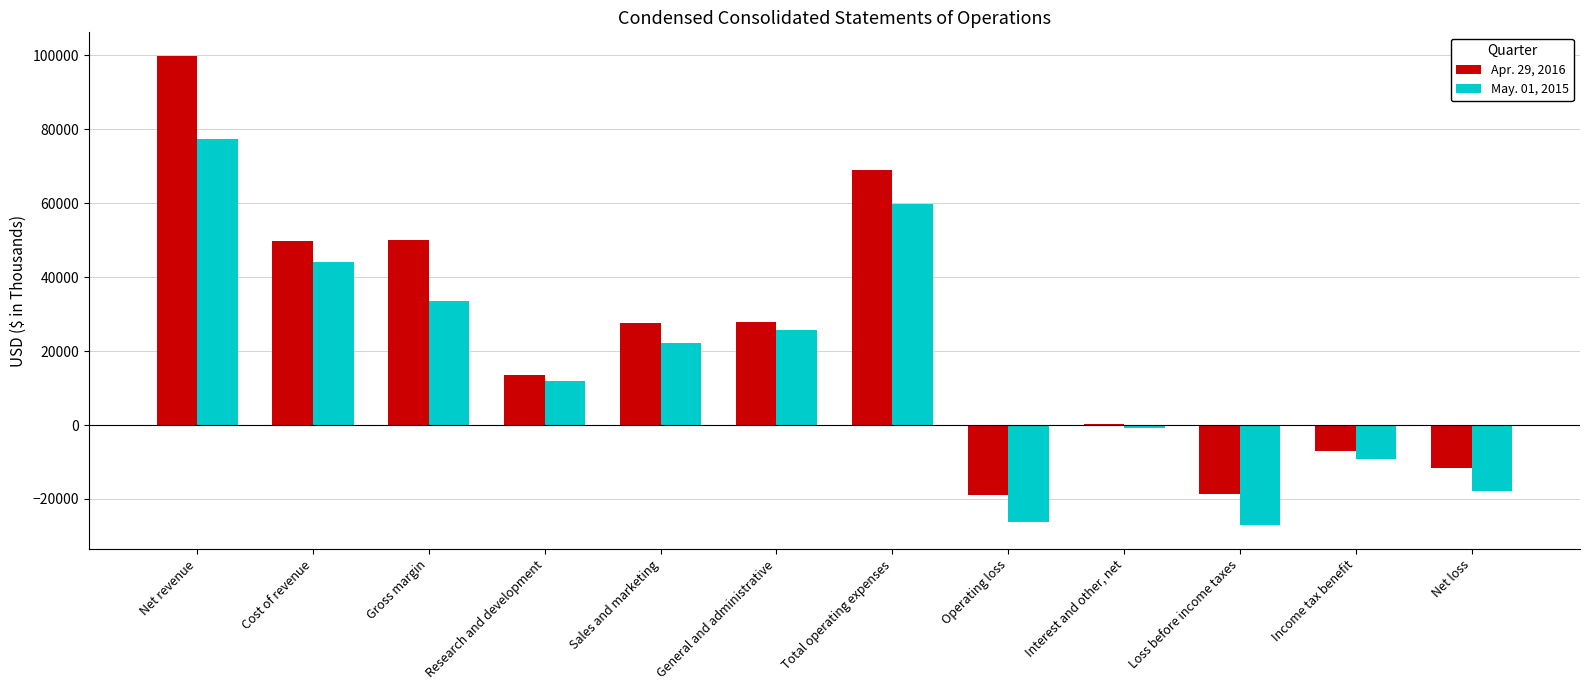

Which series changed the most between Gross margin and Operating loss?

Apr. 29, 2016